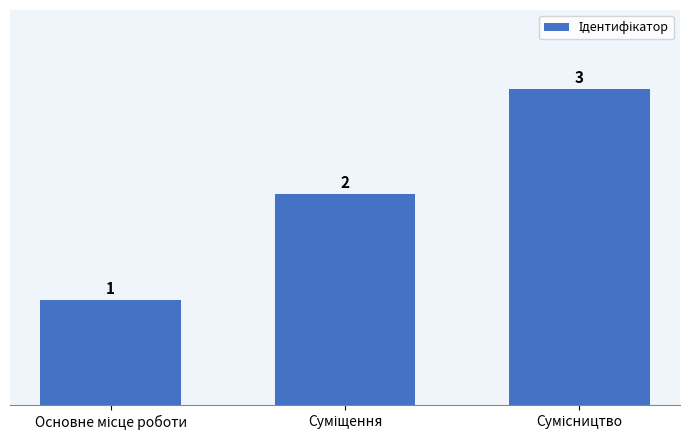

What is the maximum value shown in the chart?

3